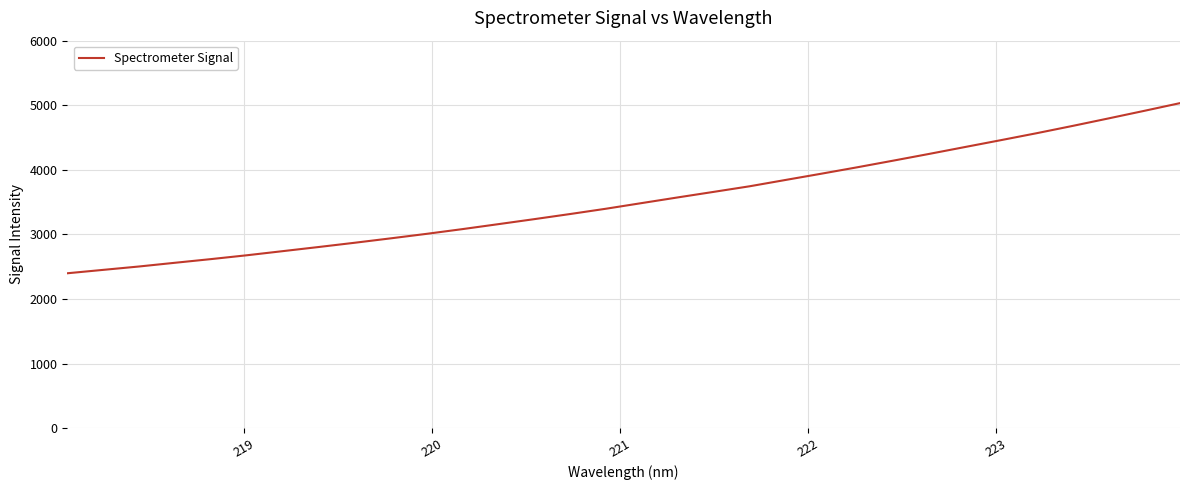

What is the maximum value shown in the chart?

5033.0